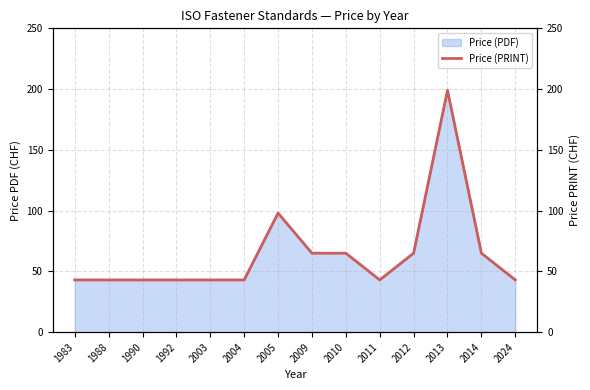

List the labels in order of value, largest first.

2013, 2005, 2009, 2010, 2012, 2014, 1983, 1988, 1990, 1992, 2003, 2004, 2011, 2024